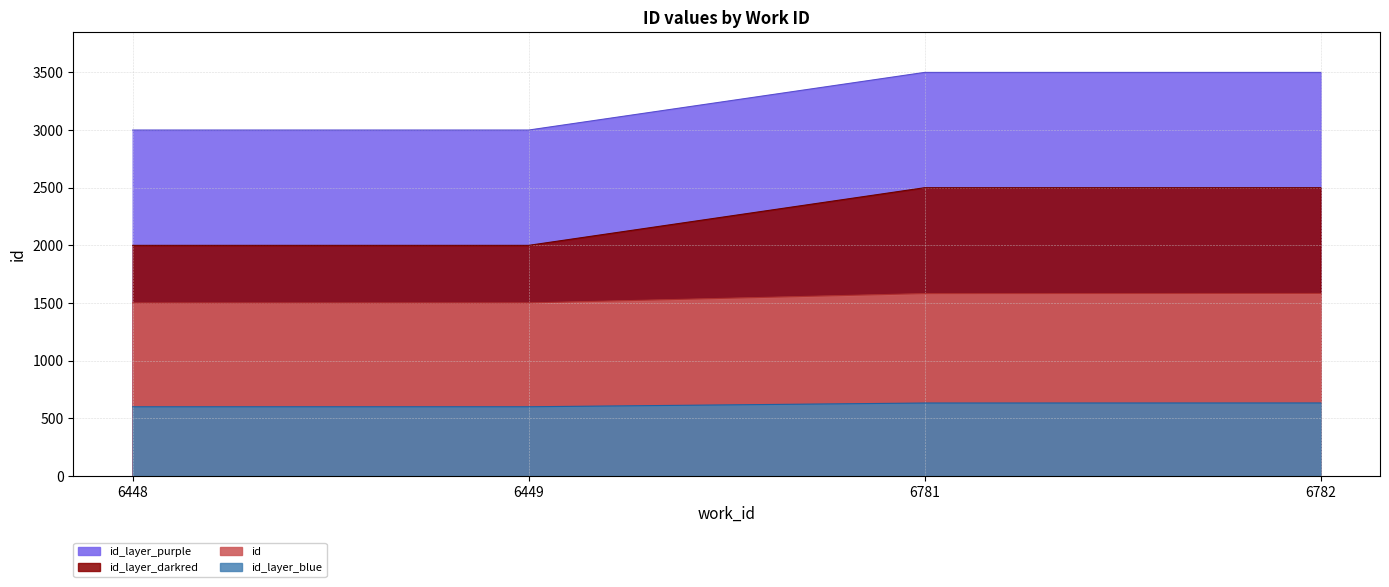

List the labels in order of value, smallest first.

6448, 6449, 6781, 6782